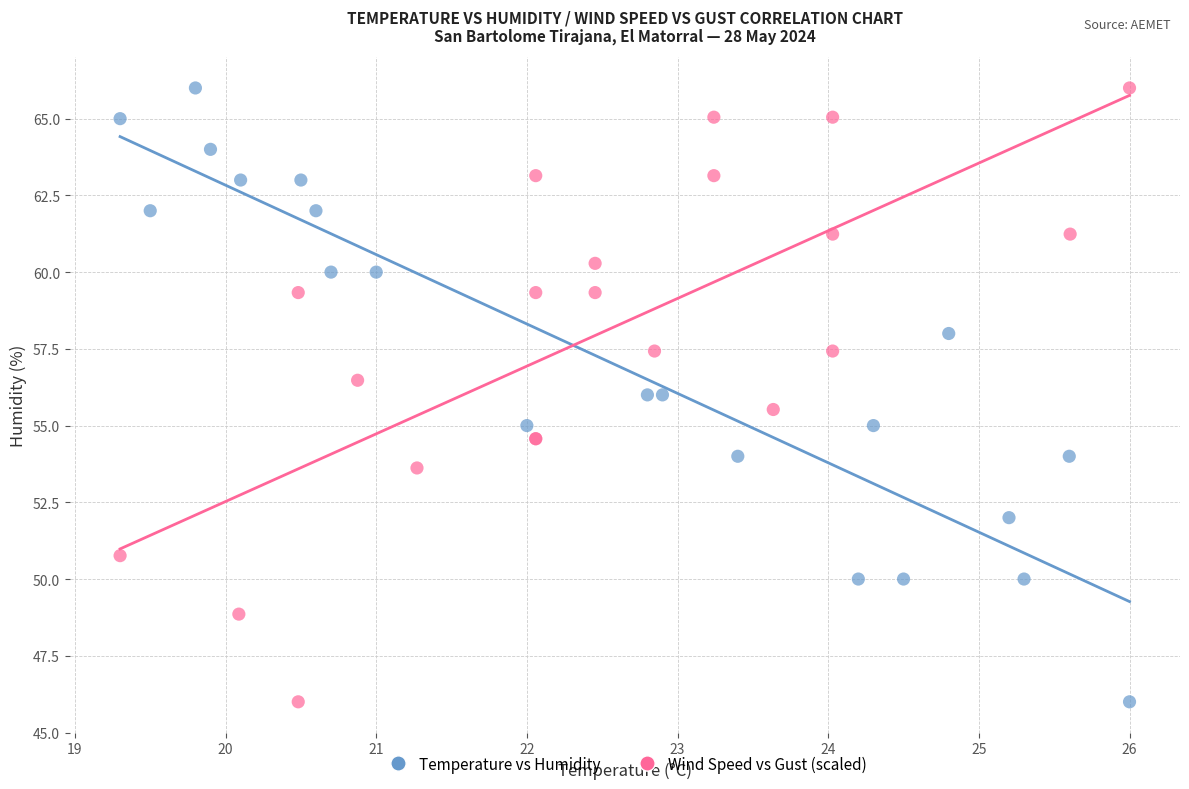

What are all the series names shown in the legend?

Temperature vs Humidity, Wind Speed vs Gust (scaled)